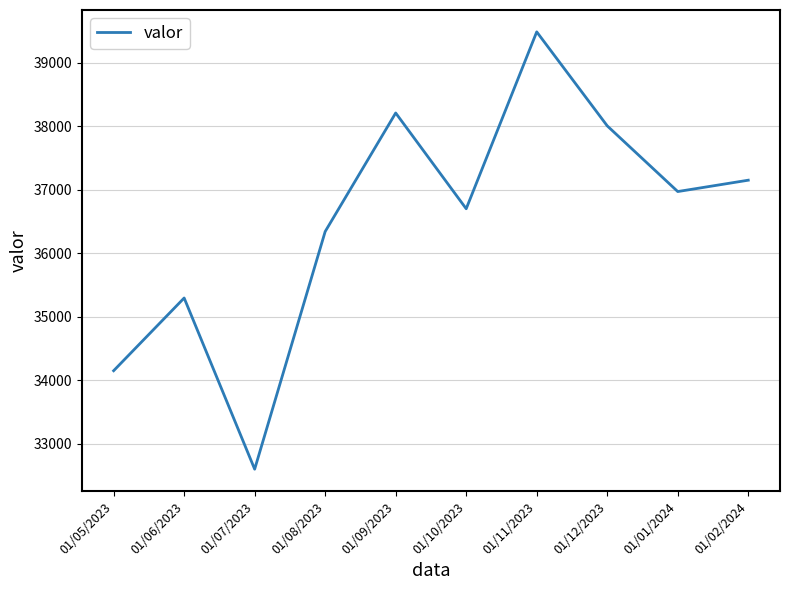

What is the sum of the values at 01/02/2024 and 01/11/2023?

76643